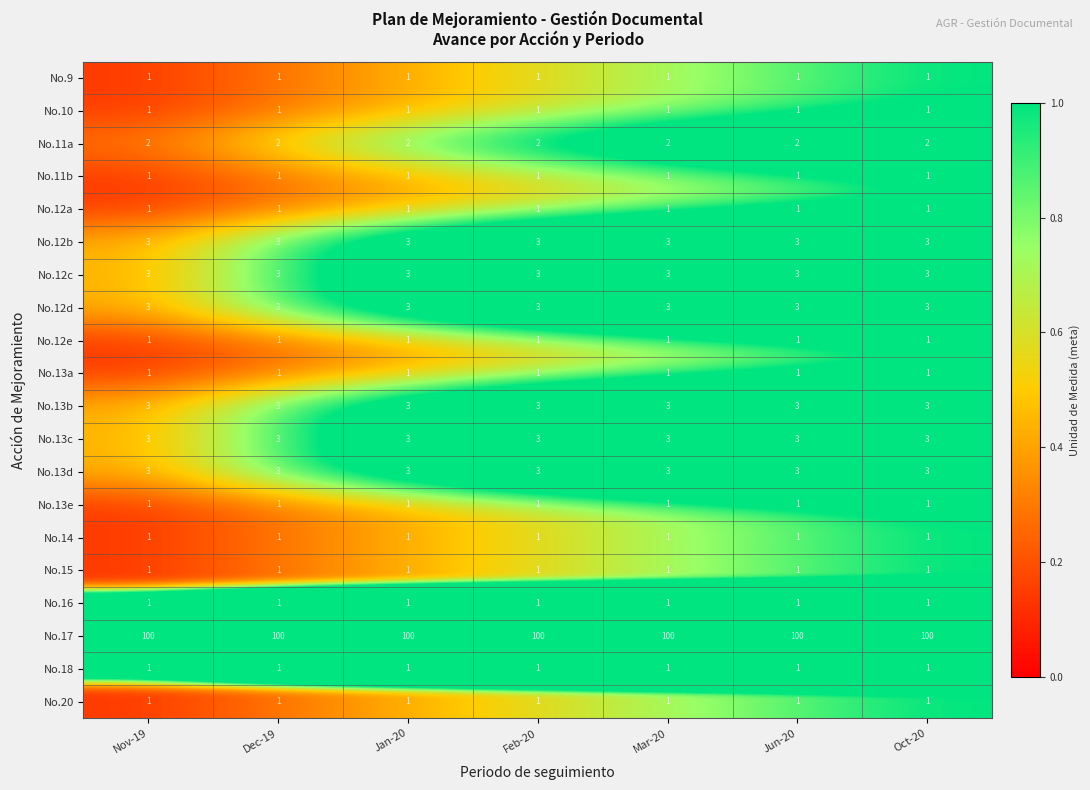

The value of No.13a at Mar-20 is 1. True or false?

True